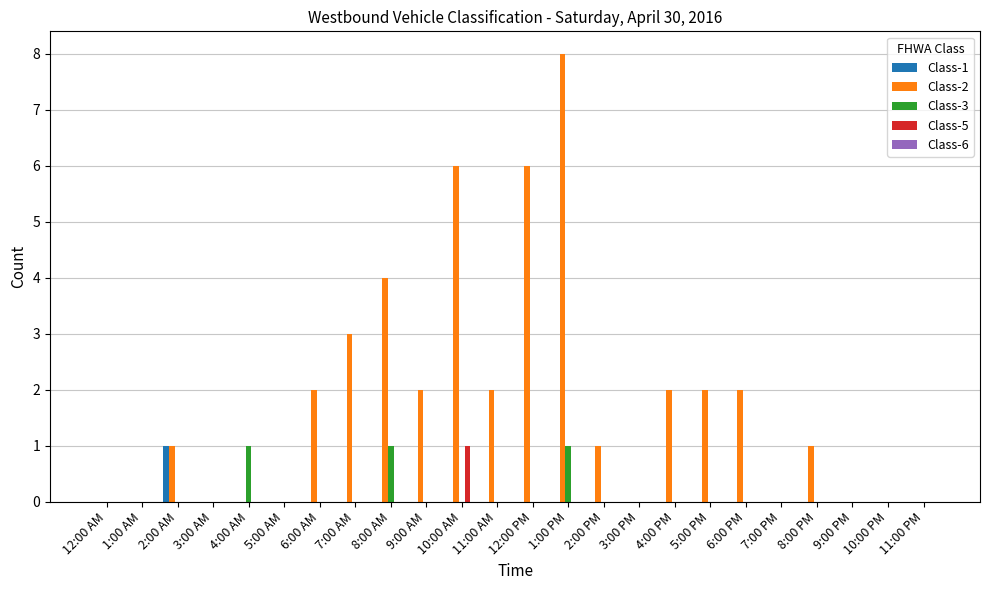

The Class-2 series shows 6 at 12:00 PM. True or false?

True